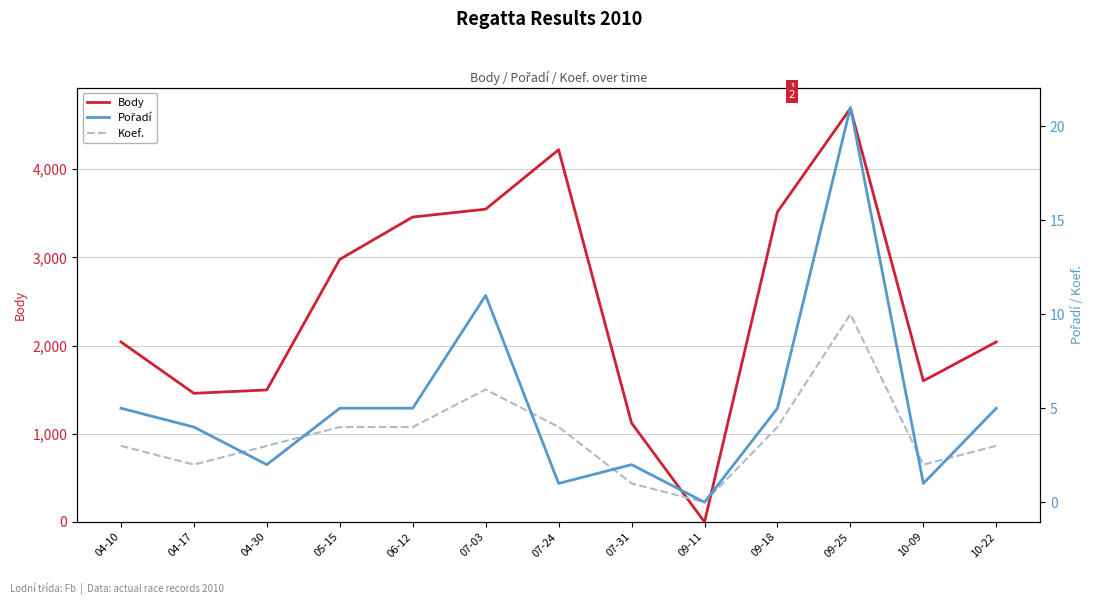

The Pořadí series shows 0 at 09-11. True or false?

True